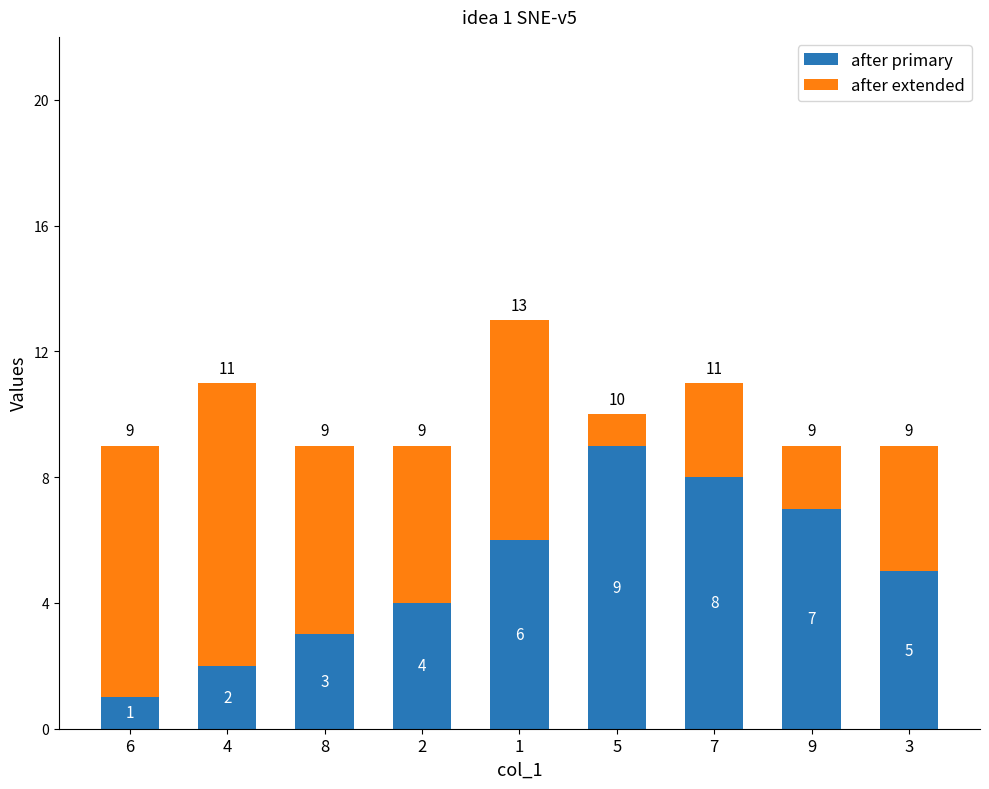

What is the total value across all series at 8?

9